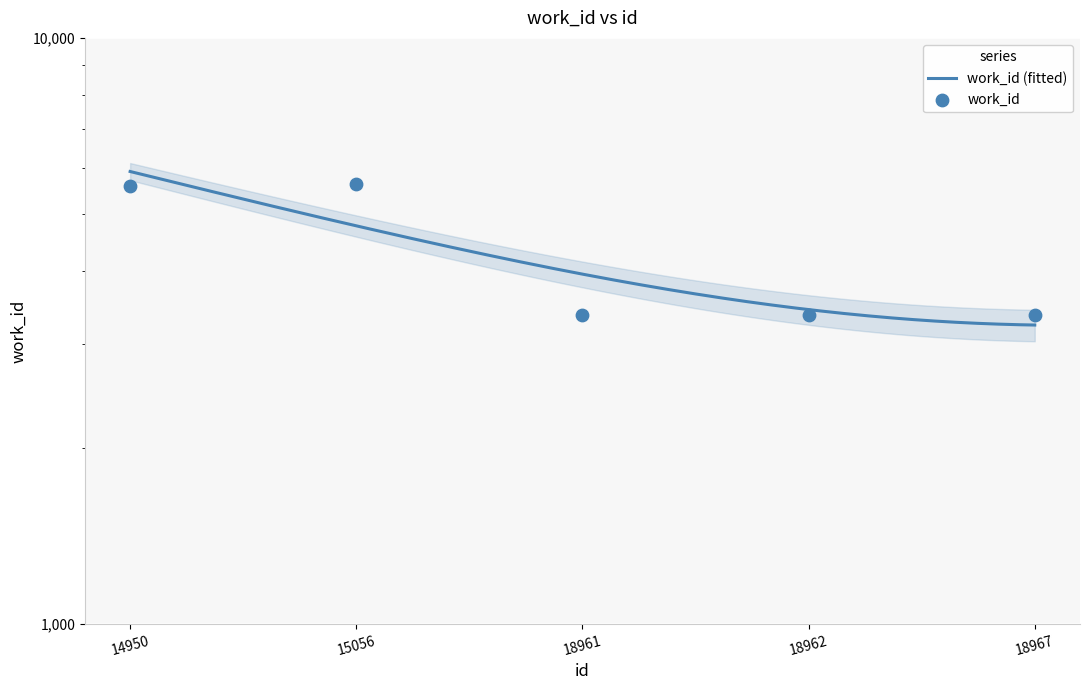

Between 15056 and 18967, which is larger?

15056